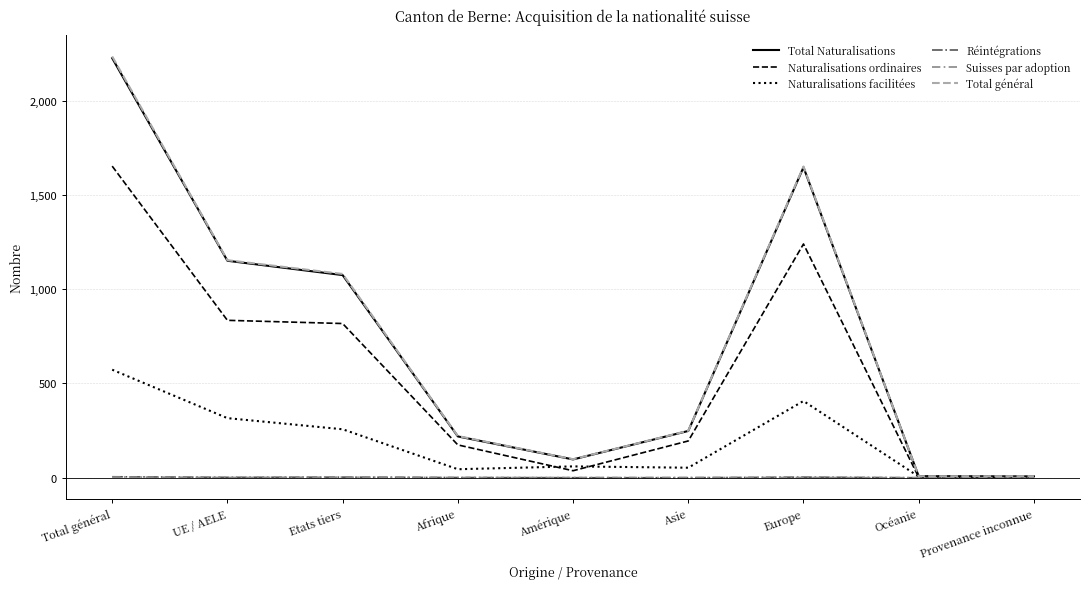

At which category is the sum across all series the highest?

Total général